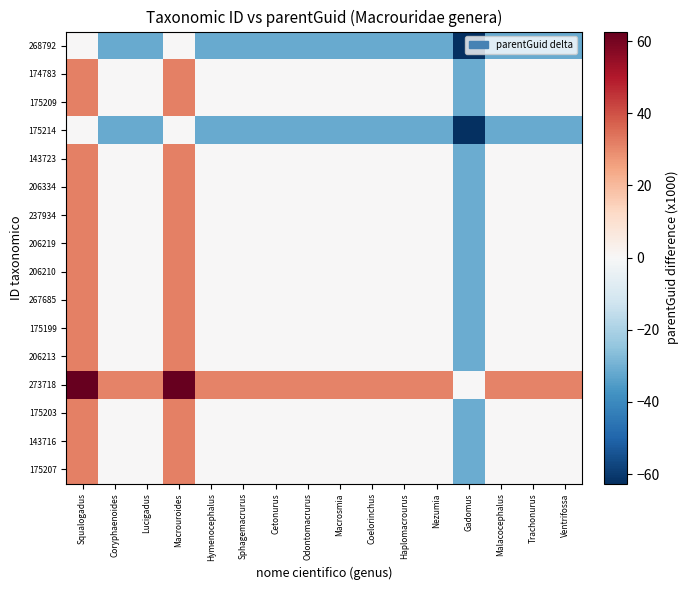

Reading left to right, list all the values displayed in this chart.

268792: Squalogadus=0.0	Coryphaenoides=-31.6	Lucigadus=-31.6	Macrouroides=0.0	Hymenocephalus=-31.6	Sphagemacrurus=-31.6	Cetonurus=-31.6	Odontomacrurus=-31.6	Macrosmia=-31.6	Coelorinchus=-31.6	Haplomacrourus=-31.6	Nezumia=-31.6	Gadomus=-62.6	Malacocephalus=-31.6	Trachonurus=-31.6	Ventrifossa=-31.6
174783: Squalogadus=31.6	Coryphaenoides=0.0	Lucigadus=0.0	Macrouroides=31.6	Hymenocephalus=0.0	Sphagemacrurus=0.0	Cetonurus=0.0	Odontomacrurus=0.0	Macrosmia=0.0	Coelorinchus=0.0	Haplomacrourus=0.0	Nezumia=0.0	Gadomus=-31.1	Malacocephalus=0.0	Trachonurus=0.0	Ventrifossa=0.0
175209: Squalogadus=31.6	Coryphaenoides=0.0	Lucigadus=0.0	Macrouroides=31.6	Hymenocephalus=0.0	Sphagemacrurus=0.0	Cetonurus=0.0	Odontomacrurus=0.0	Macrosmia=0.0	Coelorinchus=0.0	Haplomacrourus=0.0	Nezumia=0.0	Gadomus=-31.1	Malacocephalus=0.0	Trachonurus=0.0	Ventrifossa=0.0
175214: Squalogadus=0.0	Coryphaenoides=-31.6	Lucigadus=-31.6	Macrouroides=0.0	Hymenocephalus=-31.6	Sphagemacrurus=-31.6	Cetonurus=-31.6	Odontomacrurus=-31.6	Macrosmia=-31.6	Coelorinchus=-31.6	Haplomacrourus=-31.6	Nezumia=-31.6	Gadomus=-62.6	Malacocephalus=-31.6	Trachonurus=-31.6	Ventrifossa=-31.6
143723: Squalogadus=31.6	Coryphaenoides=0.0	Lucigadus=0.0	Macrouroides=31.6	Hymenocephalus=0.0	Sphagemacrurus=0.0	Cetonurus=0.0	Odontomacrurus=0.0	Macrosmia=0.0	Coelorinchus=0.0	Haplomacrourus=0.0	Nezumia=0.0	Gadomus=-31.1	Malacocephalus=0.0	Trachonurus=0.0	Ventrifossa=0.0
206334: Squalogadus=31.6	Coryphaenoides=0.0	Lucigadus=0.0	Macrouroides=31.6	Hymenocephalus=0.0	Sphagemacrurus=0.0	Cetonurus=0.0	Odontomacrurus=0.0	Macrosmia=0.0	Coelorinchus=0.0	Haplomacrourus=0.0	Nezumia=0.0	Gadomus=-31.1	Malacocephalus=0.0	Trachonurus=0.0	Ventrifossa=0.0
237934: Squalogadus=31.6	Coryphaenoides=0.0	Lucigadus=0.0	Macrouroides=31.6	Hymenocephalus=0.0	Sphagemacrurus=0.0	Cetonurus=0.0	Odontomacrurus=0.0	Macrosmia=0.0	Coelorinchus=0.0	Haplomacrourus=0.0	Nezumia=0.0	Gadomus=-31.1	Malacocephalus=0.0	Trachonurus=0.0	Ventrifossa=0.0
206219: Squalogadus=31.6	Coryphaenoides=0.0	Lucigadus=0.0	Macrouroides=31.6	Hymenocephalus=0.0	Sphagemacrurus=0.0	Cetonurus=0.0	Odontomacrurus=0.0	Macrosmia=0.0	Coelorinchus=0.0	Haplomacrourus=0.0	Nezumia=0.0	Gadomus=-31.1	Malacocephalus=0.0	Trachonurus=0.0	Ventrifossa=0.0
206210: Squalogadus=31.6	Coryphaenoides=0.0	Lucigadus=0.0	Macrouroides=31.6	Hymenocephalus=0.0	Sphagemacrurus=0.0	Cetonurus=0.0	Odontomacrurus=0.0	Macrosmia=0.0	Coelorinchus=0.0	Haplomacrourus=0.0	Nezumia=0.0	Gadomus=-31.1	Malacocephalus=0.0	Trachonurus=0.0	Ventrifossa=0.0
267685: Squalogadus=31.6	Coryphaenoides=0.0	Lucigadus=0.0	Macrouroides=31.6	Hymenocephalus=0.0	Sphagemacrurus=0.0	Cetonurus=0.0	Odontomacrurus=0.0	Macrosmia=0.0	Coelorinchus=0.0	Haplomacrourus=0.0	Nezumia=0.0	Gadomus=-31.1	Malacocephalus=0.0	Trachonurus=0.0	Ventrifossa=0.0
175199: Squalogadus=31.6	Coryphaenoides=0.0	Lucigadus=0.0	Macrouroides=31.6	Hymenocephalus=0.0	Sphagemacrurus=0.0	Cetonurus=0.0	Odontomacrurus=0.0	Macrosmia=0.0	Coelorinchus=0.0	Haplomacrourus=0.0	Nezumia=0.0	Gadomus=-31.1	Malacocephalus=0.0	Trachonurus=0.0	Ventrifossa=0.0
206213: Squalogadus=31.6	Coryphaenoides=0.0	Lucigadus=0.0	Macrouroides=31.6	Hymenocephalus=0.0	Sphagemacrurus=0.0	Cetonurus=0.0	Odontomacrurus=0.0	Macrosmia=0.0	Coelorinchus=0.0	Haplomacrourus=0.0	Nezumia=0.0	Gadomus=-31.1	Malacocephalus=0.0	Trachonurus=0.0	Ventrifossa=0.0
273718: Squalogadus=62.6	Coryphaenoides=31.1	Lucigadus=31.1	Macrouroides=62.6	Hymenocephalus=31.1	Sphagemacrurus=31.1	Cetonurus=31.1	Odontomacrurus=31.1	Macrosmia=31.1	Coelorinchus=31.1	Haplomacrourus=31.1	Nezumia=31.1	Gadomus=0.0	Malacocephalus=31.1	Trachonurus=31.1	Ventrifossa=31.1
175203: Squalogadus=31.6	Coryphaenoides=0.0	Lucigadus=0.0	Macrouroides=31.6	Hymenocephalus=0.0	Sphagemacrurus=0.0	Cetonurus=0.0	Odontomacrurus=0.0	Macrosmia=0.0	Coelorinchus=0.0	Haplomacrourus=0.0	Nezumia=0.0	Gadomus=-31.1	Malacocephalus=0.0	Trachonurus=0.0	Ventrifossa=0.0
143716: Squalogadus=31.6	Coryphaenoides=0.0	Lucigadus=0.0	Macrouroides=31.6	Hymenocephalus=0.0	Sphagemacrurus=0.0	Cetonurus=0.0	Odontomacrurus=0.0	Macrosmia=0.0	Coelorinchus=0.0	Haplomacrourus=0.0	Nezumia=0.0	Gadomus=-31.1	Malacocephalus=0.0	Trachonurus=0.0	Ventrifossa=0.0
175207: Squalogadus=31.6	Coryphaenoides=0.0	Lucigadus=0.0	Macrouroides=31.6	Hymenocephalus=0.0	Sphagemacrurus=0.0	Cetonurus=0.0	Odontomacrurus=0.0	Macrosmia=0.0	Coelorinchus=0.0	Haplomacrourus=0.0	Nezumia=0.0	Gadomus=-31.1	Malacocephalus=0.0	Trachonurus=0.0	Ventrifossa=0.0